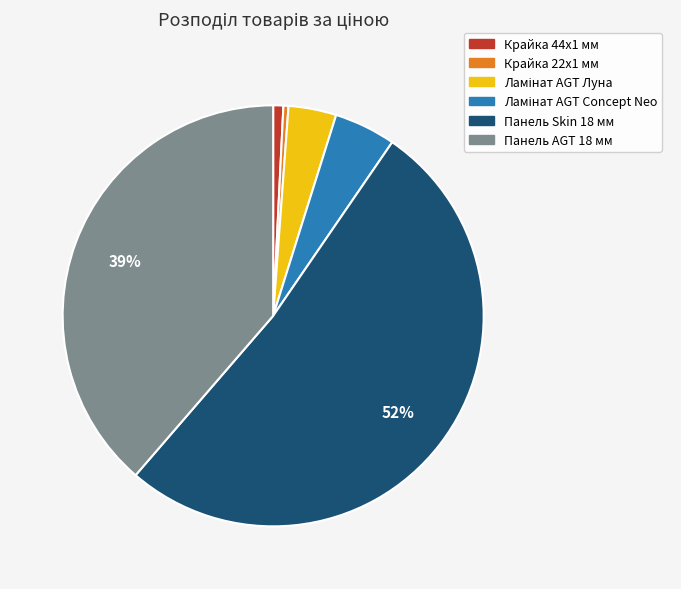

Does Панель Skin 18 мм account for over 50% of the chart?

Yes